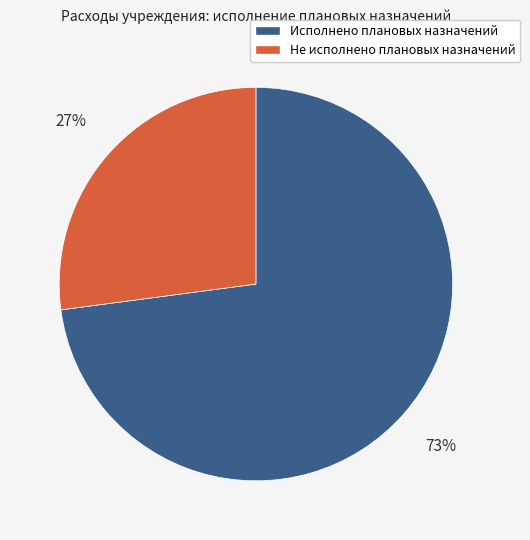

To the nearest percent, what percentage of the pie is Исполнено плановых назначений?

73%